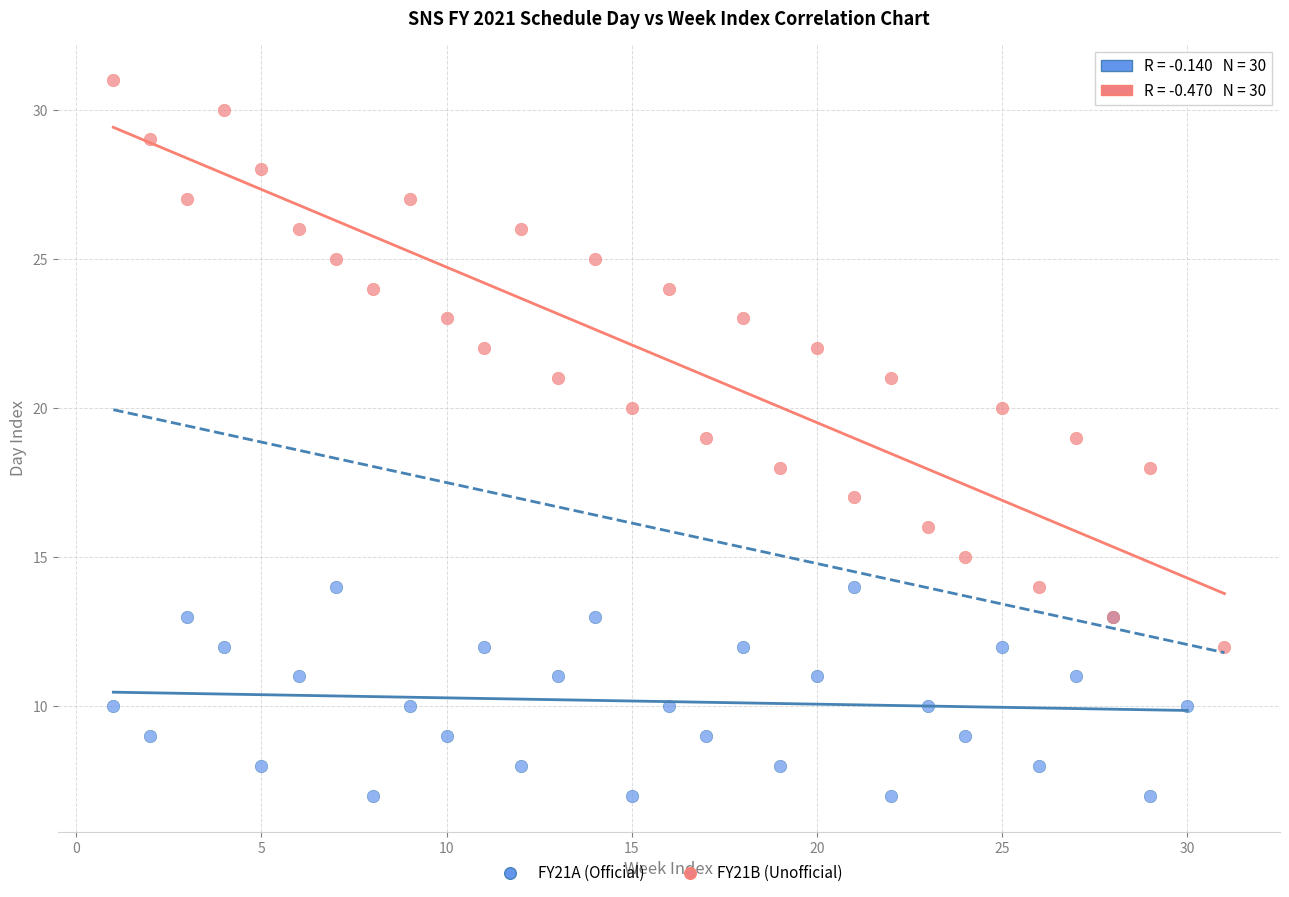

Which series reaches the minimum Y coordinate?

FY21A (Official)